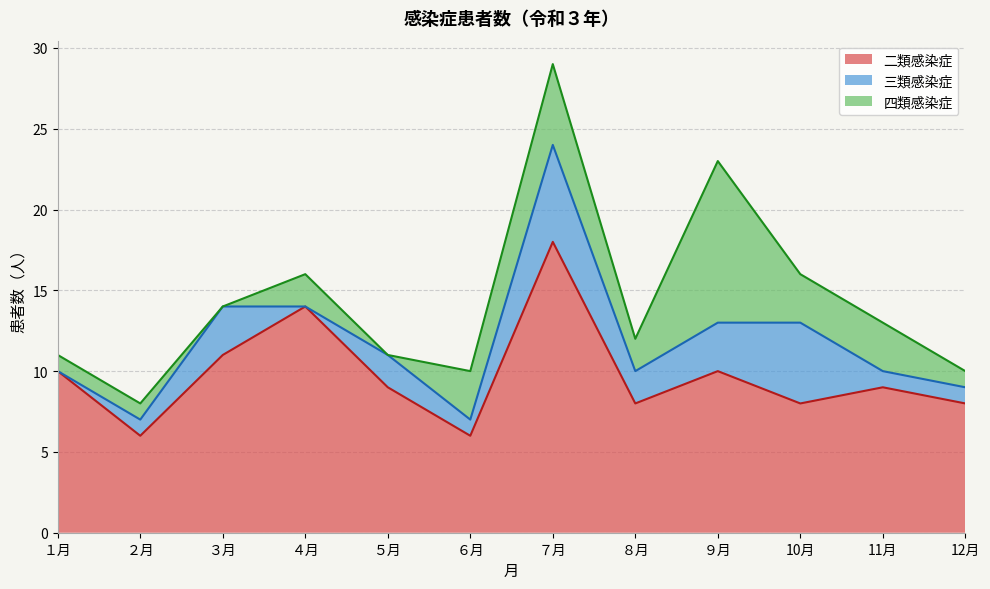

What is the difference between the 三類感染症 values at ６月 and ９月?

2